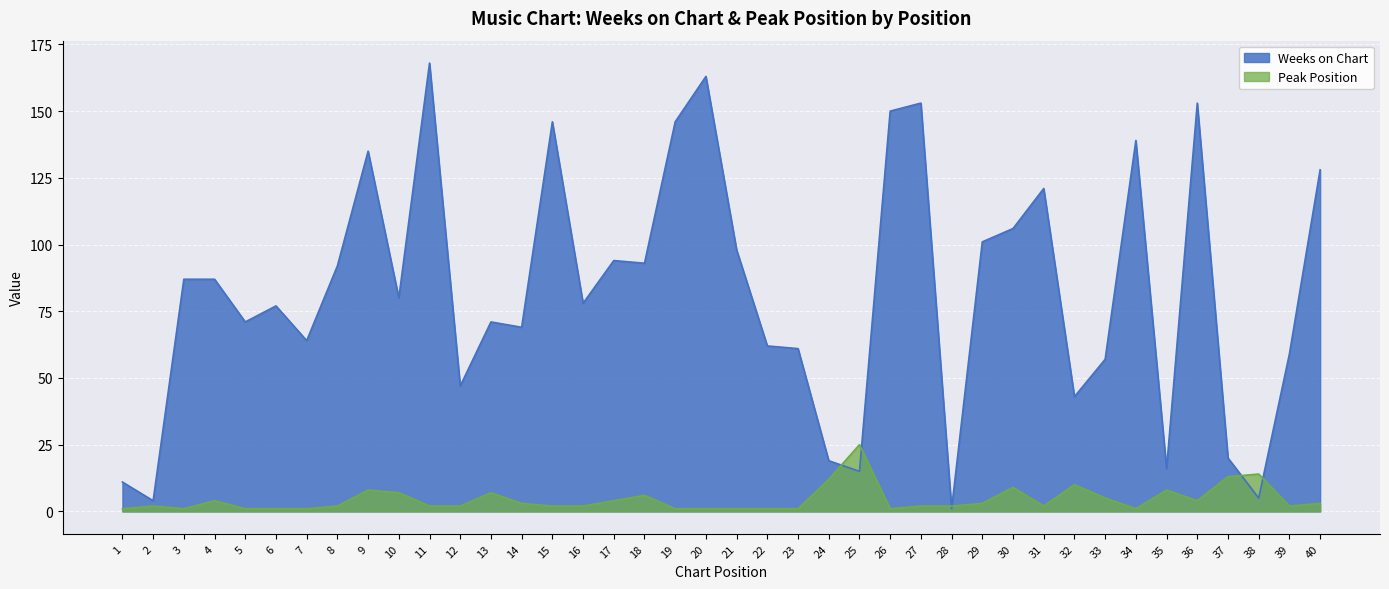

How many lines are shown in the chart?

2